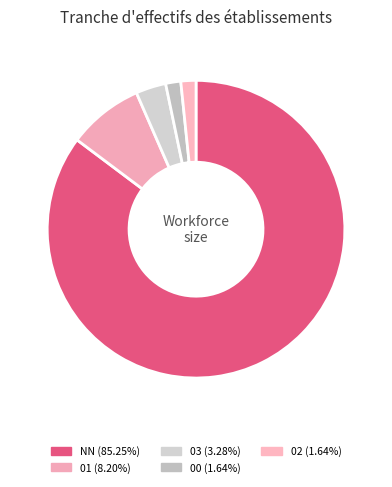

Between 03 and 00, which is larger?

03